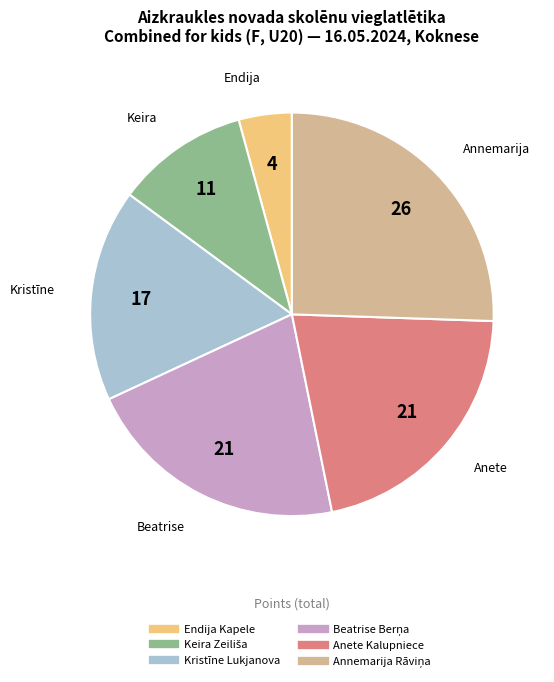

What is the smallest slice in the pie chart?

Endija Kapele